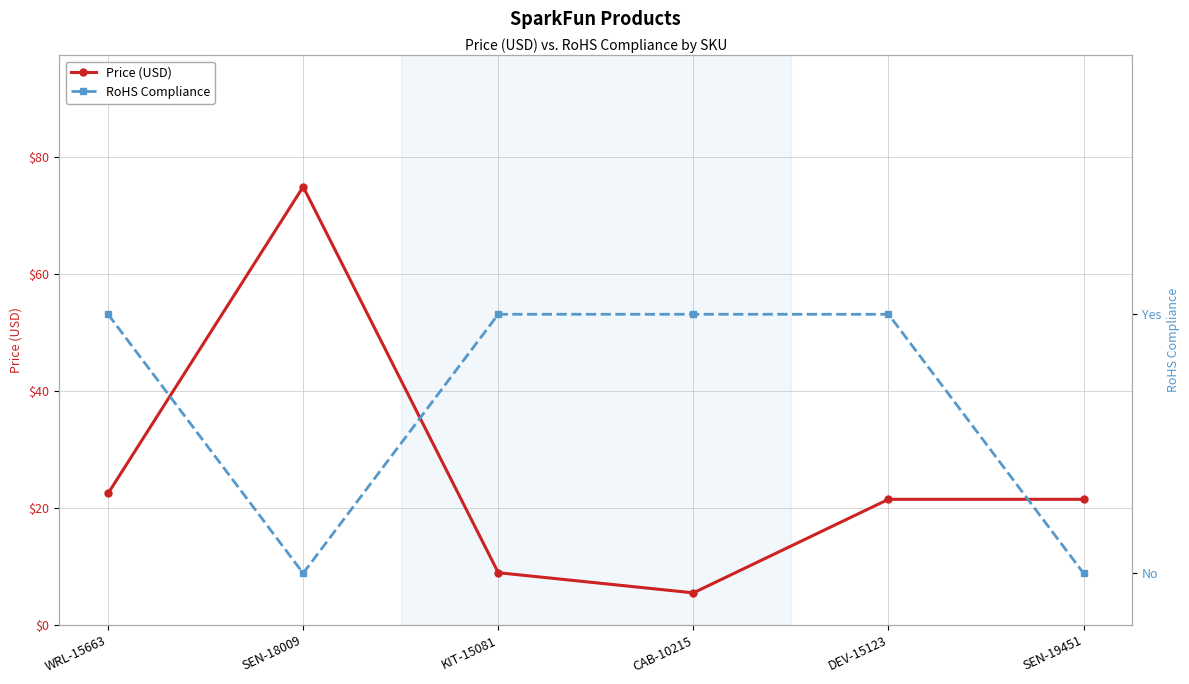

What position from the left is WRL-15663?

1